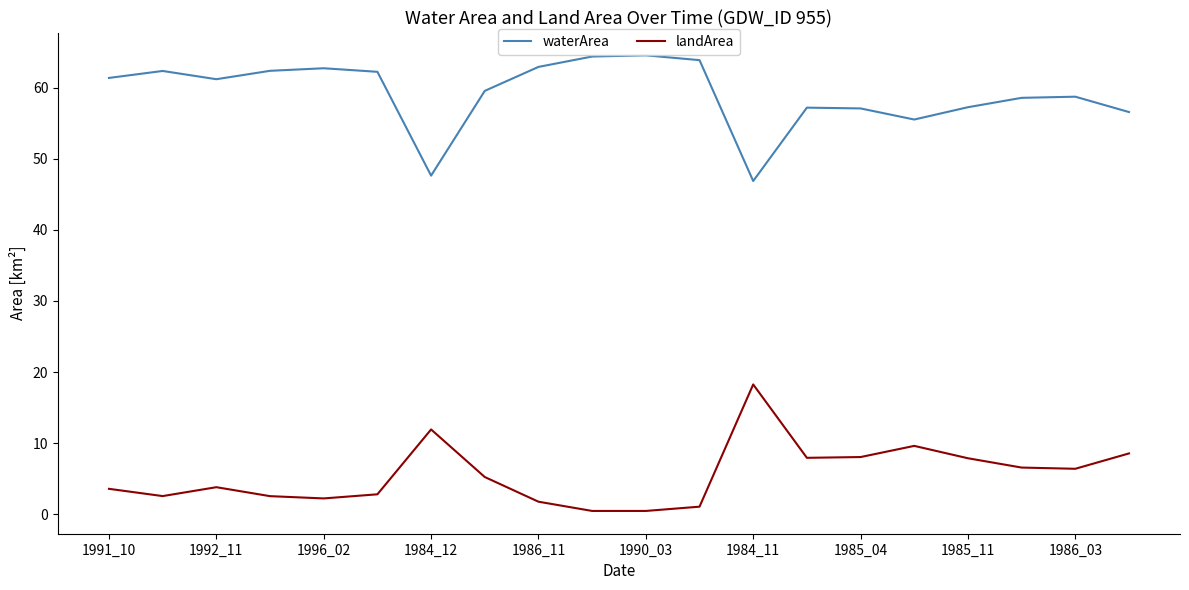

What is the difference between the maximum and minimum values in the landArea series?

17.8